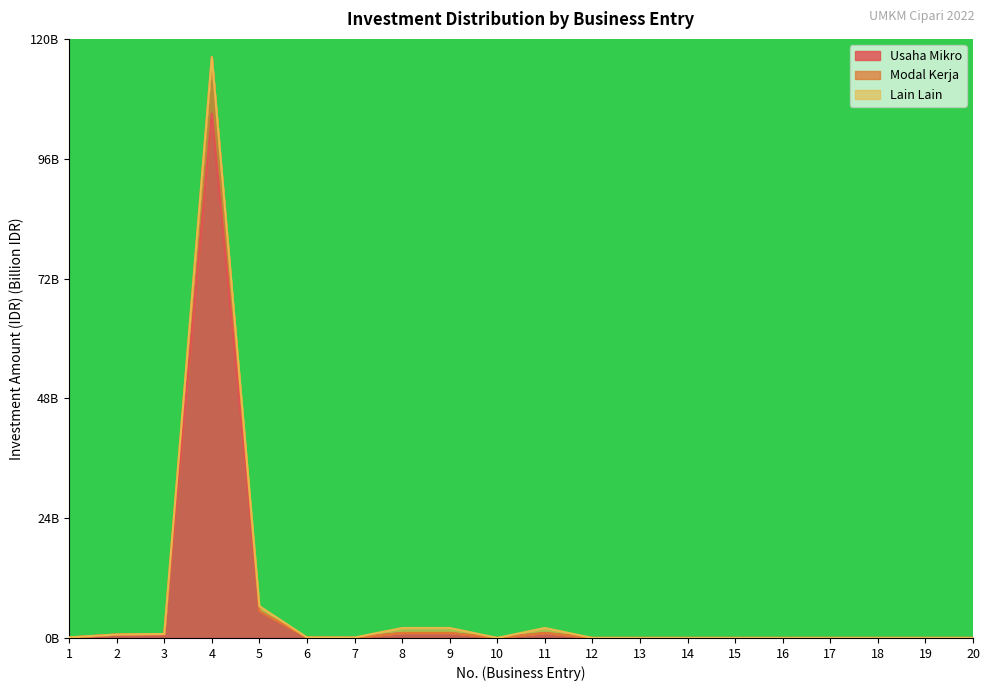

Which has a higher value, 7 or 5?

5